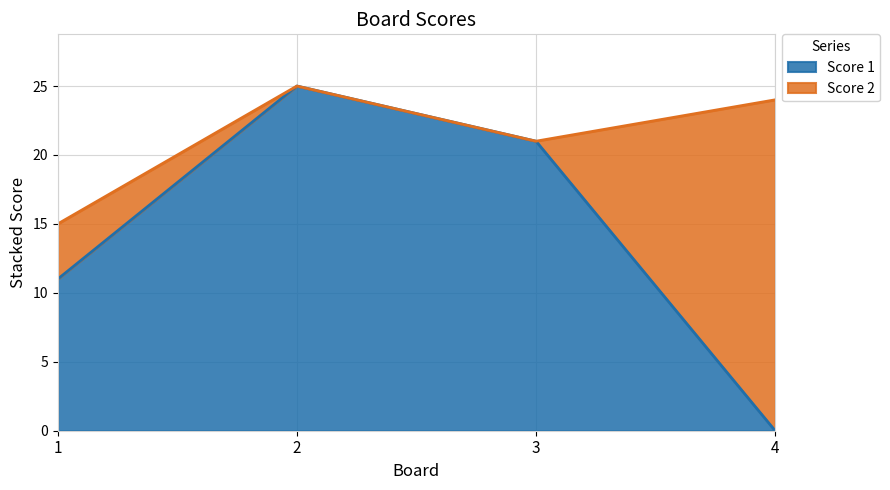

How many interior local peaks (higher than both neighbors) does the data have?

1